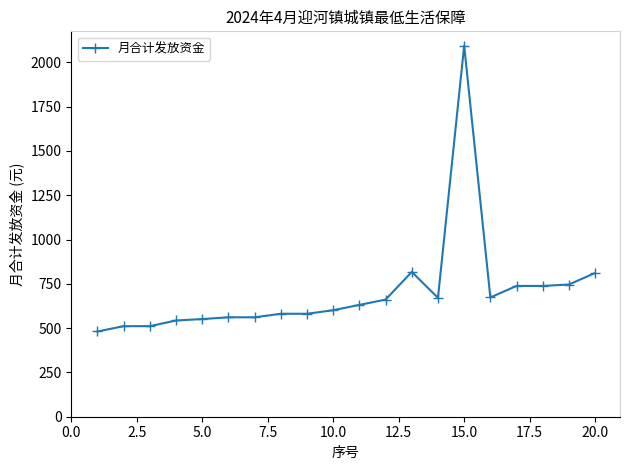

What is the smallest value displayed?

481